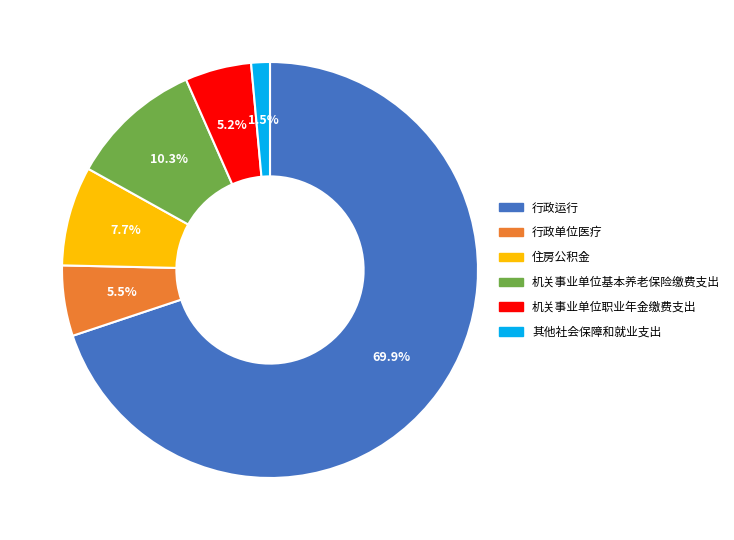

To the nearest percent, what percentage of the pie is 机关事业单位基本养老保险缴费支出?

10%